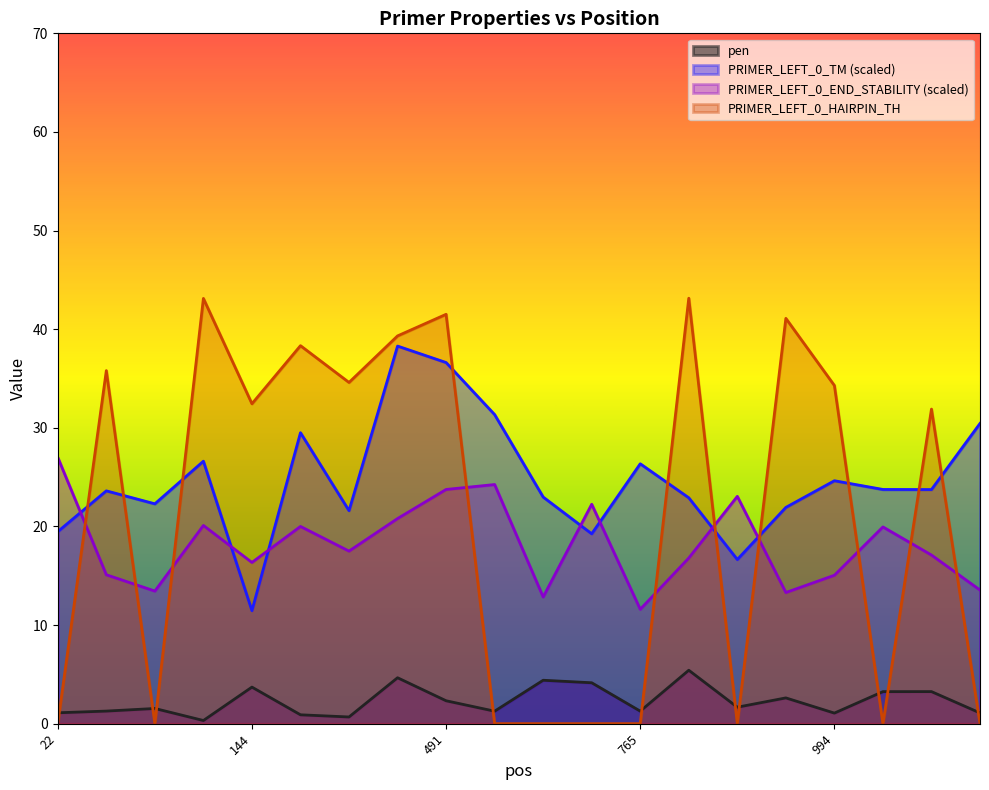

Where is the first local minimum for PRIMER_LEFT_0_END_STABILITY?

125